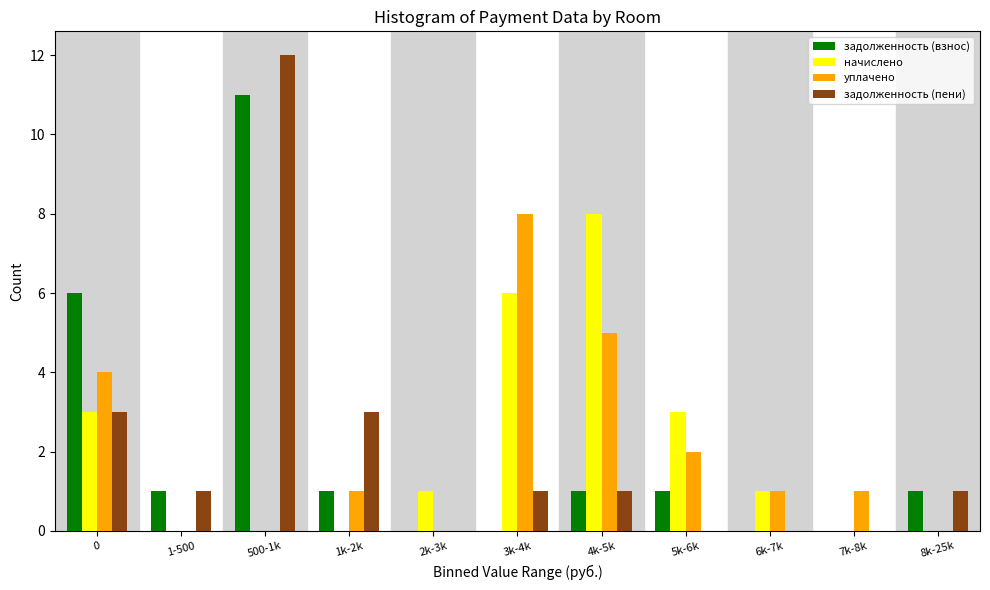

At which category is the sum across all series the highest?

500-1k